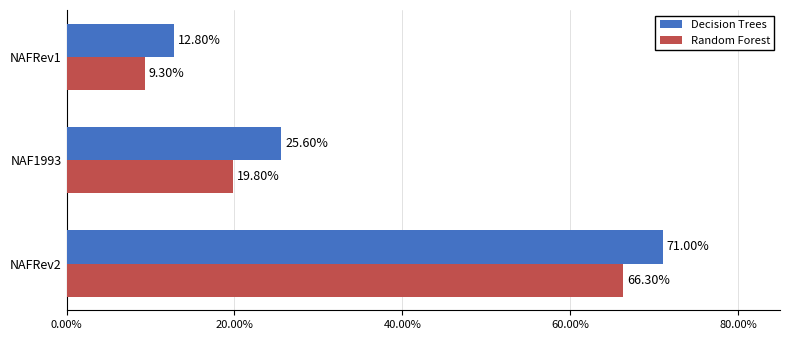

What is the sum of all Random Forest values?

95.4